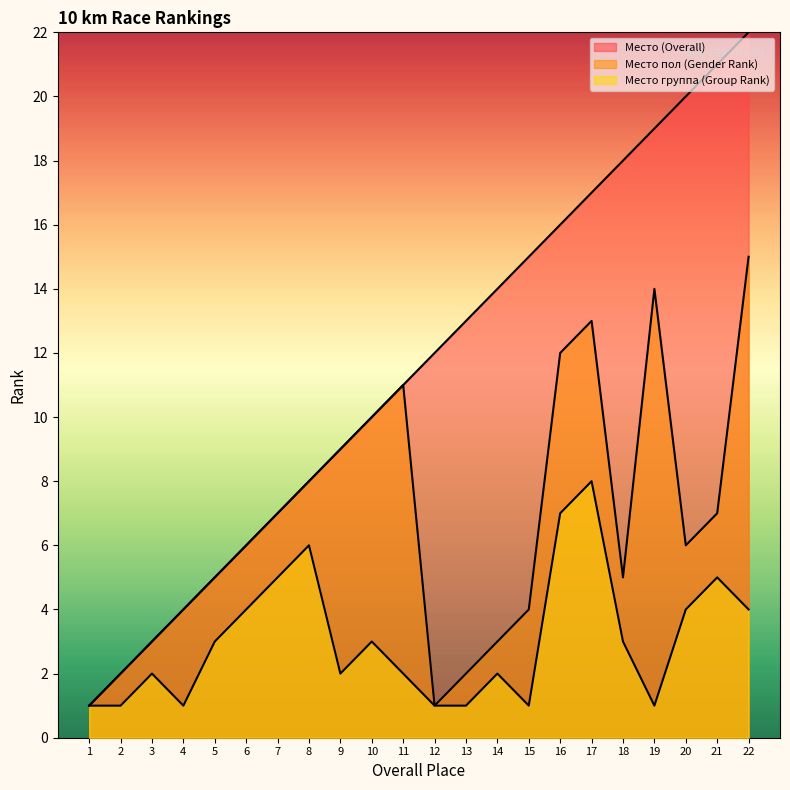

What is the approximate value of Место группа (Group Rank) at 7?

5